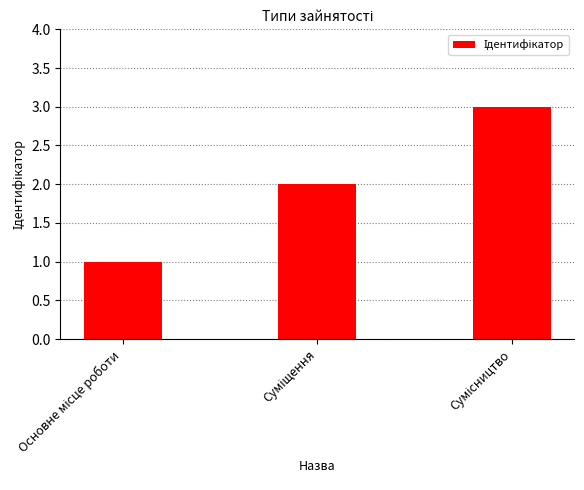

What is the sum of all values?

6